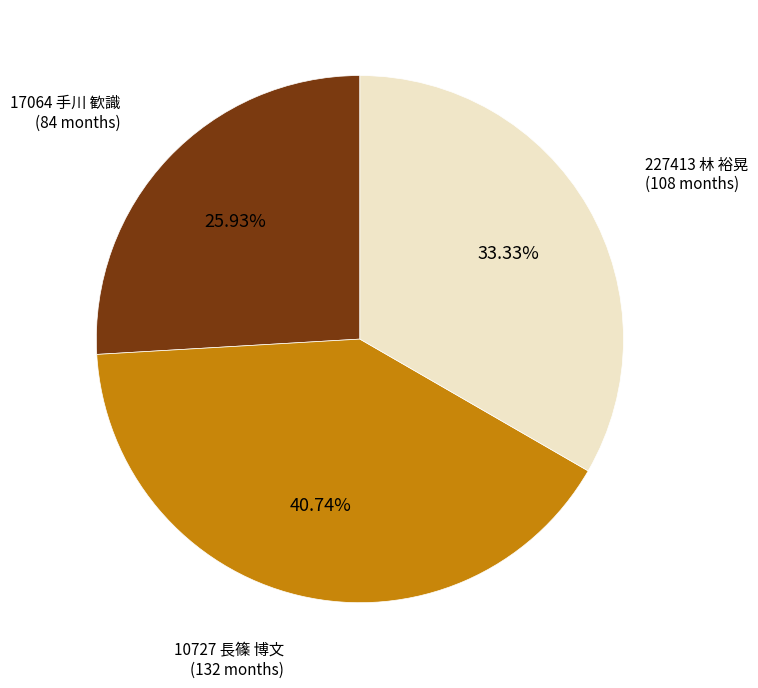

True or false: 227413 林 裕晃 accounts for 33% of the total.

True